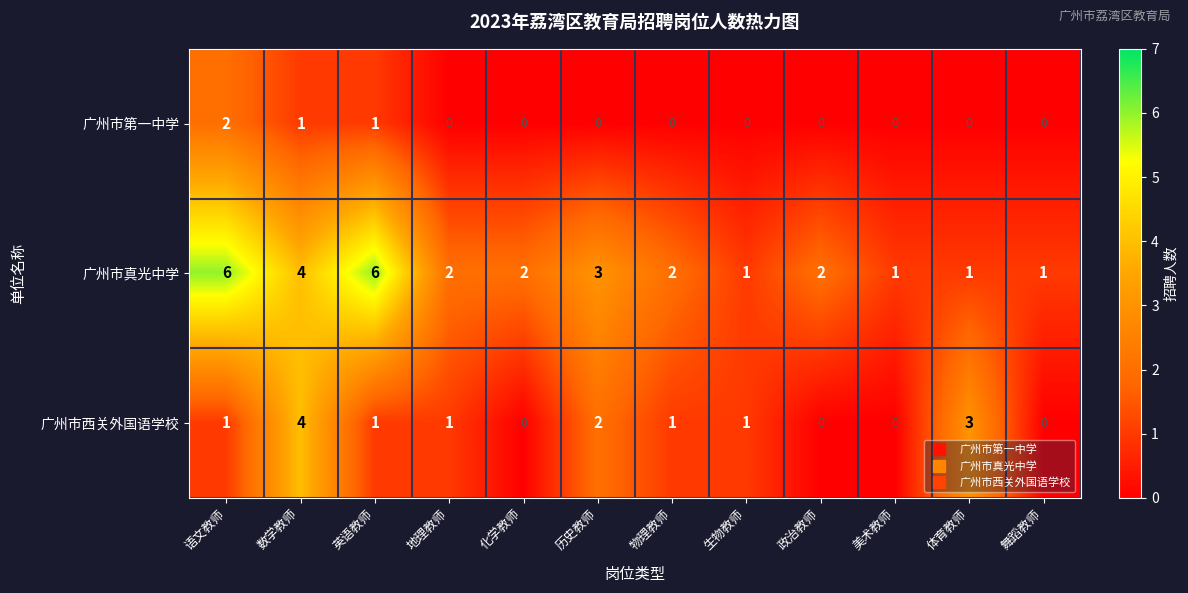

Is the value of 广州市真光中学 at 历史教师 greater than the value of 广州市西关外国语学校 at 化学教师?

Yes